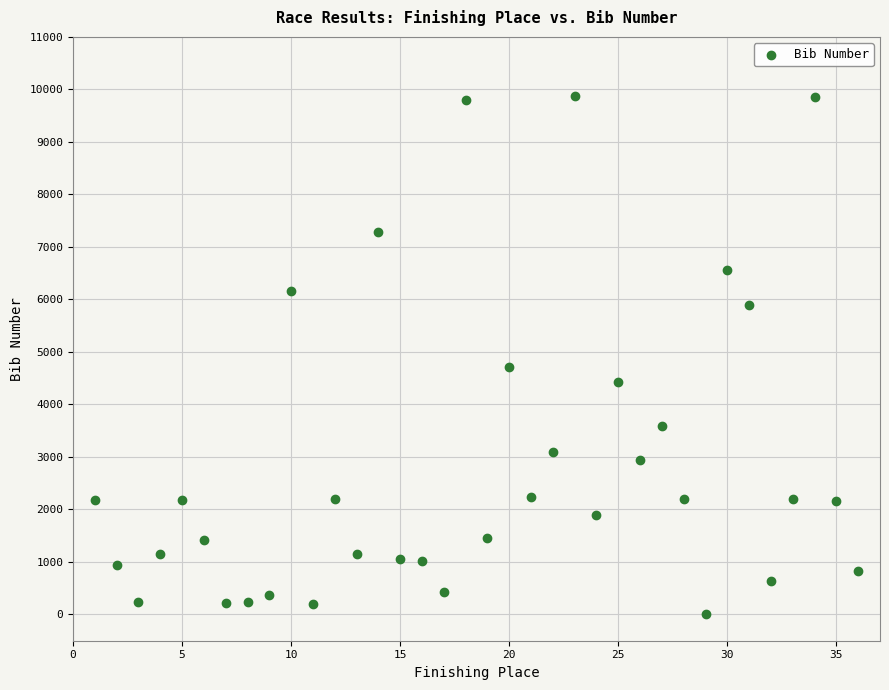

What Y value in the scatter plot is closest to 4934?

4714